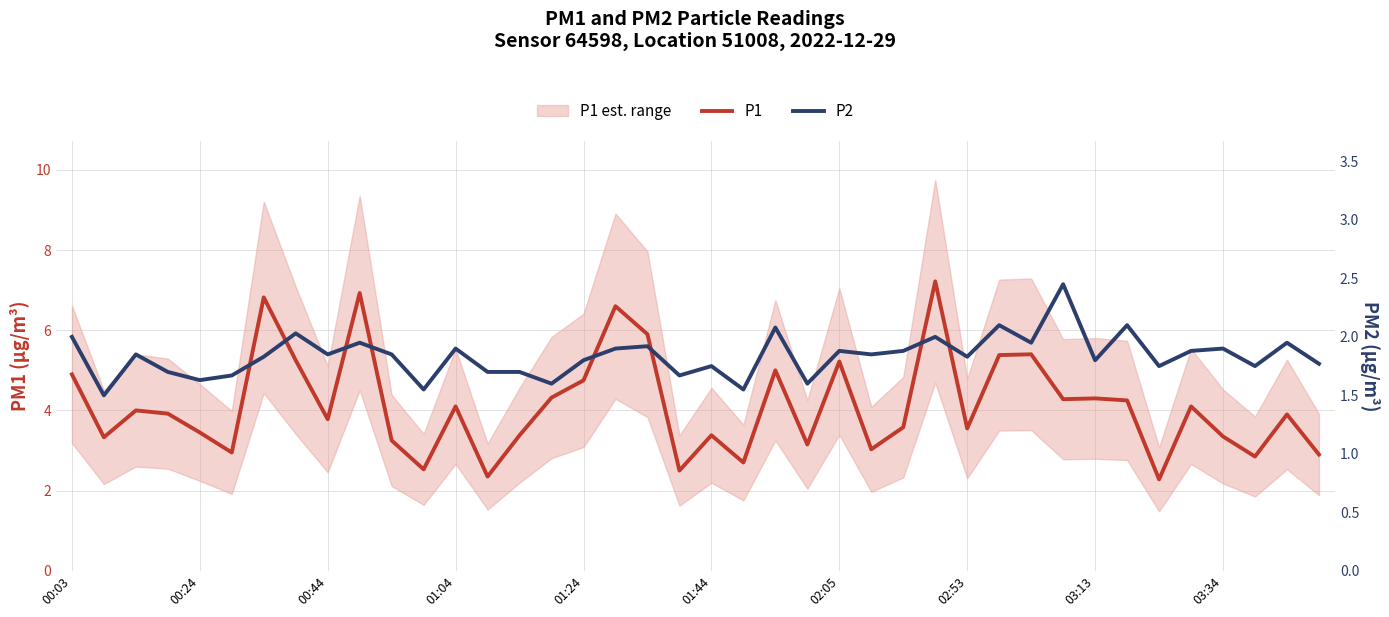

Reading right to left, list all the values displayed in this chart.

P1: 2.9	3.9	2.9	3.4	4.1	2.3	4.2	4.3	4.3	5.4	5.4	3.5	7.2	3.6	3.0	5.2	3.1	5.0	2.7	3.4	2.5	5.9	6.6	4.8	4.3	3.4	2.4	4.1	2.5	3.2	6.9	3.8	5.2	6.8	3.0	3.5	3.9	4.0	3.3	4.9
P2: 1.8	1.9	1.8	1.9	1.9	1.8	2.1	1.8	2.5	1.9	2.1	1.8	2.0	1.9	1.9	1.9	1.6	2.1	1.6	1.8	1.7	1.9	1.9	1.8	1.6	1.7	1.7	1.9	1.6	1.9	1.9	1.9	2.0	1.8	1.7	1.6	1.7	1.9	1.5	2.0